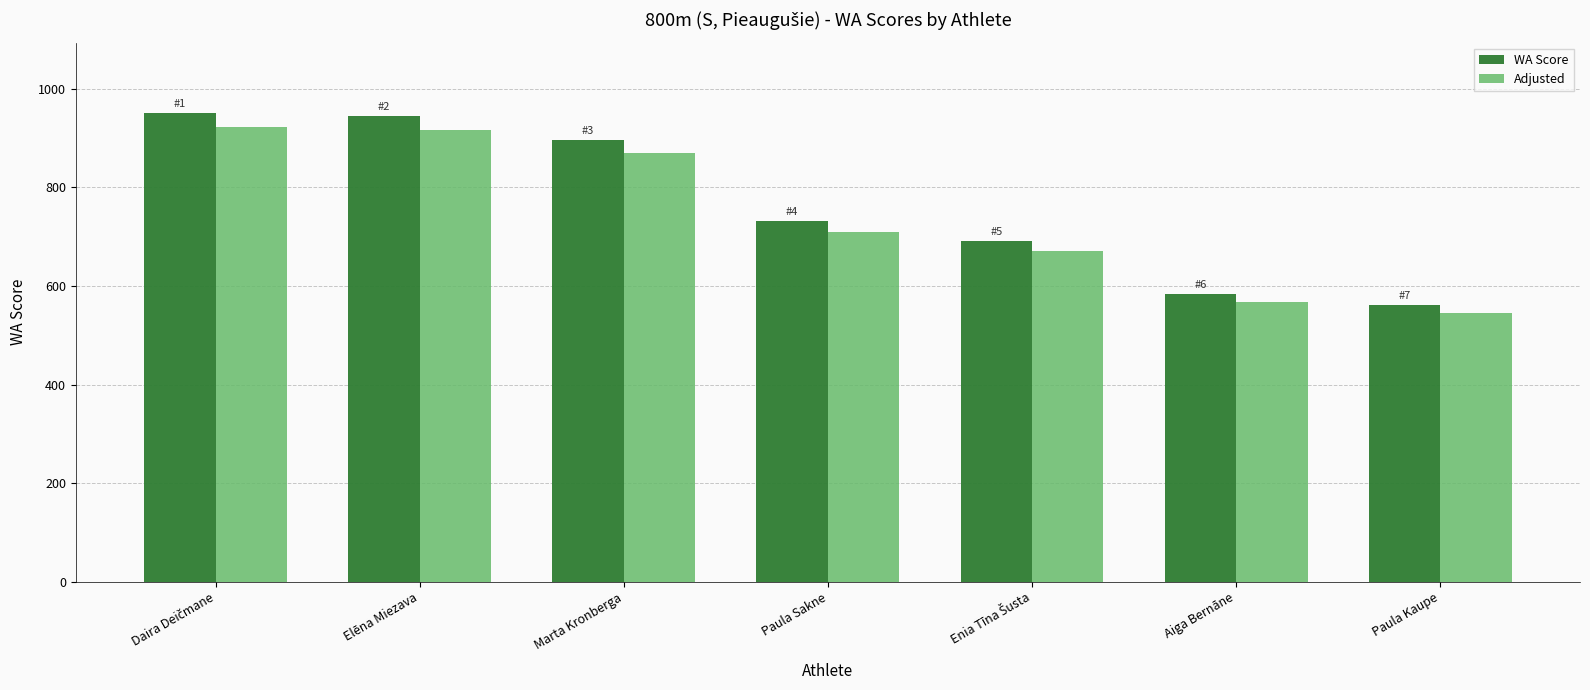

Where is WA Score nearest to the value 756?

Paula Sakne